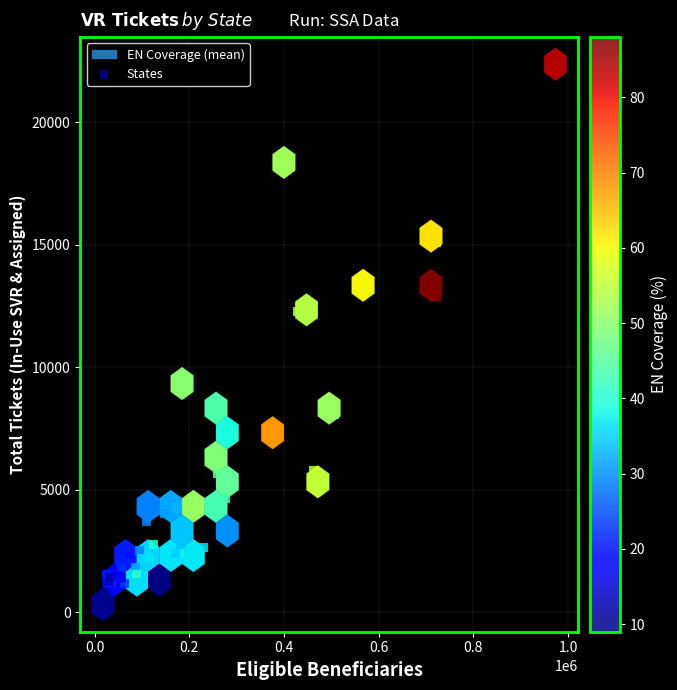

What Y value in the scatter plot is closest to 11347?

12290